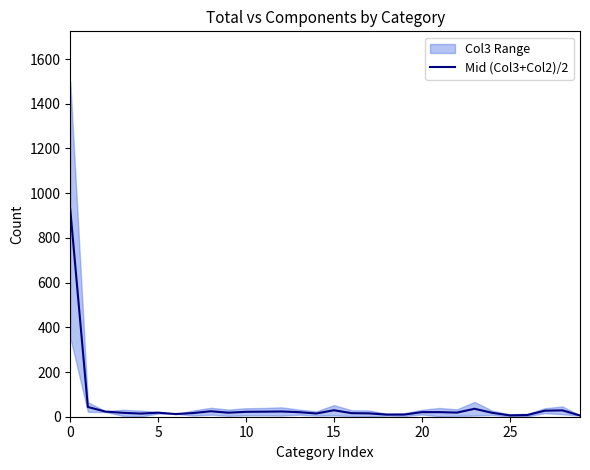

How many data points are above 18?

15